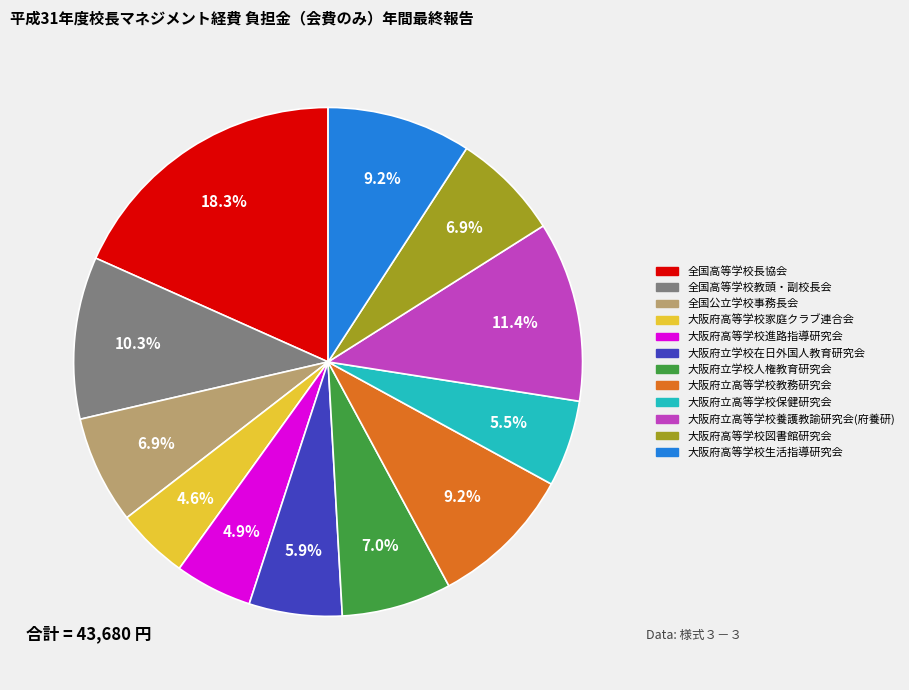

How many slices are in this pie chart?

12